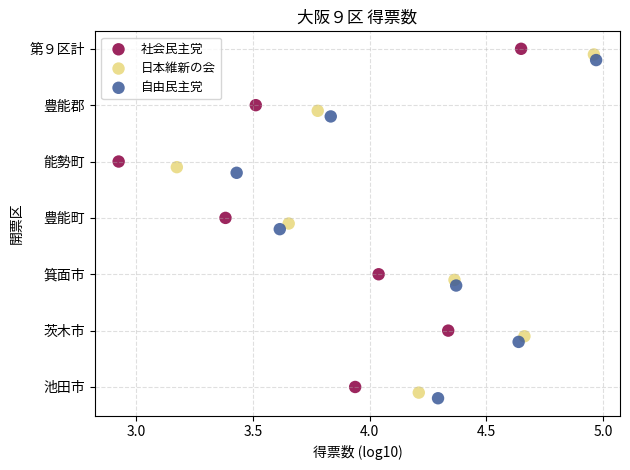

Which series reaches the maximum Y coordinate?

社会民主党